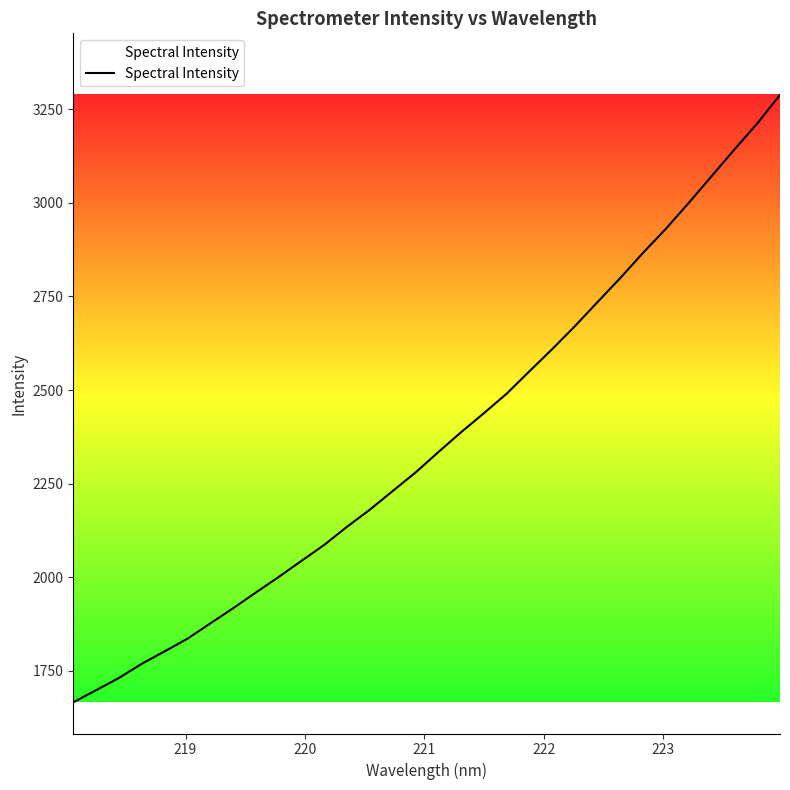

Reading left to right, transcribe all the data shown in this chart.

1666.0	1698.3	1731.0	1768.8	1802.1	1835.8	1876.5	1917.0	1959.2	2000.7	2043.8	2086.5	2135.0	2180.6	2230.3	2279.7	2334.2	2387.4	2438.2	2490.3	2550.3	2609.5	2671.0	2735.9	2800.1	2867.5	2931.5	3000.5	3071.5	3142.7	3212.0	3288.4